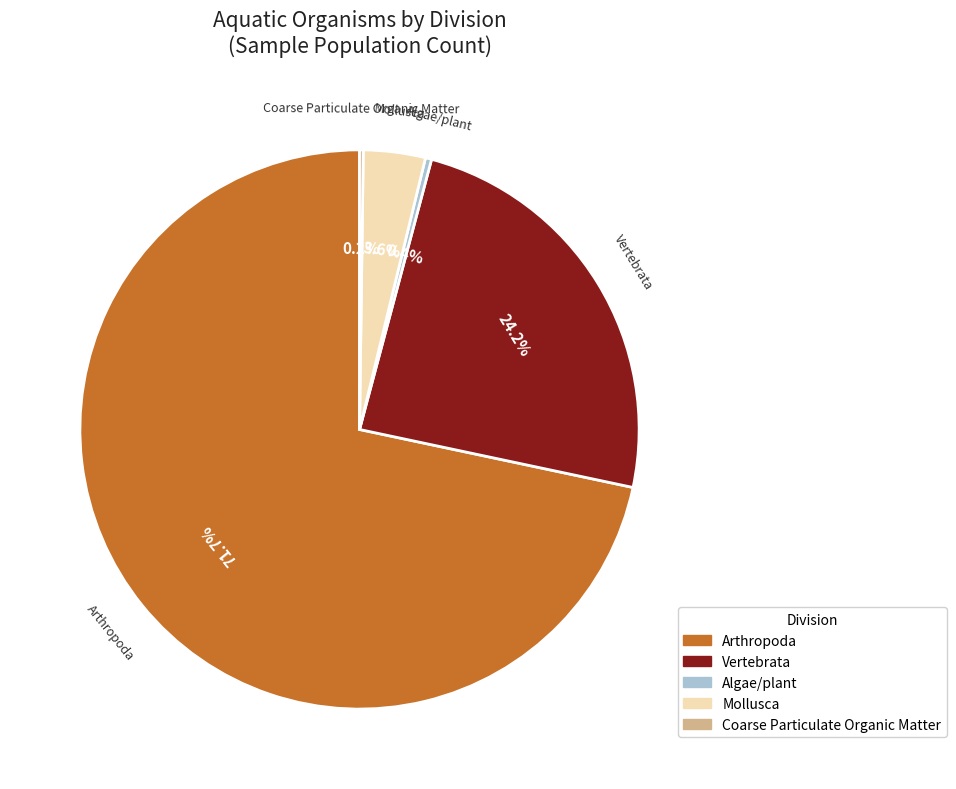

Does any single category account for the majority?

Yes